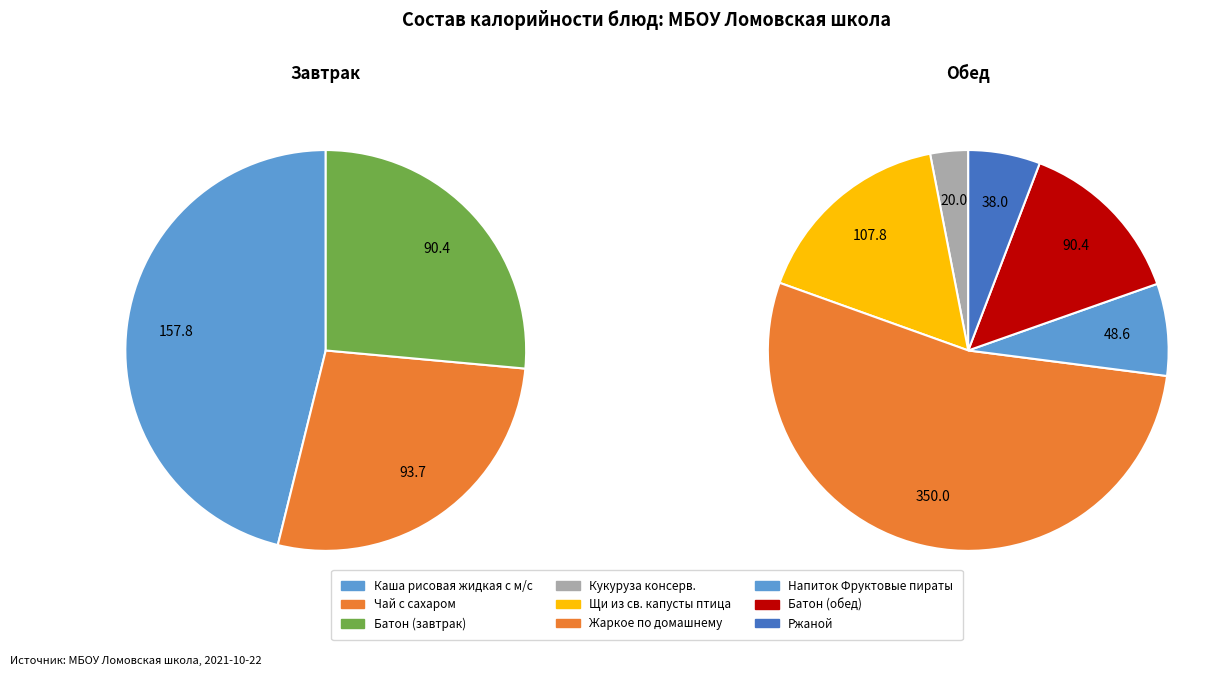

What is the change in value from Чай с сахаром to Батон (обед)?

-3.3